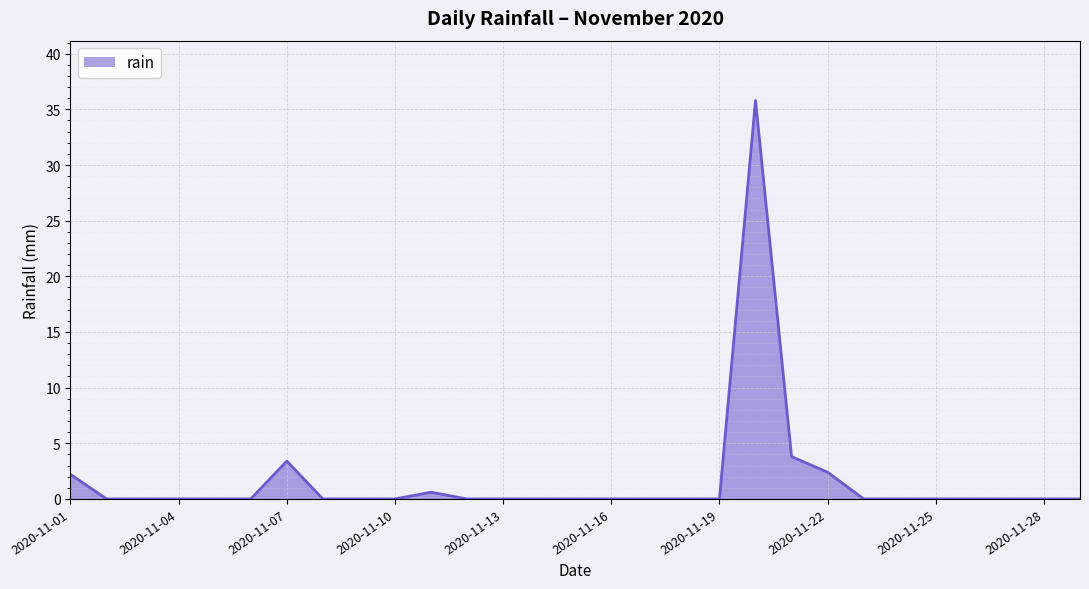

Reading right to left, transcribe all the data shown in this chart.

0.0	0.0	0.0	0.0	0.0	0.0	0.0	2.4	3.8	35.8	0.0	0.0	0.0	0.0	0.0	0.0	0.0	0.0	0.6	0.0	0.0	0.0	3.4	0.0	0.0	0.0	0.0	0.0	2.2